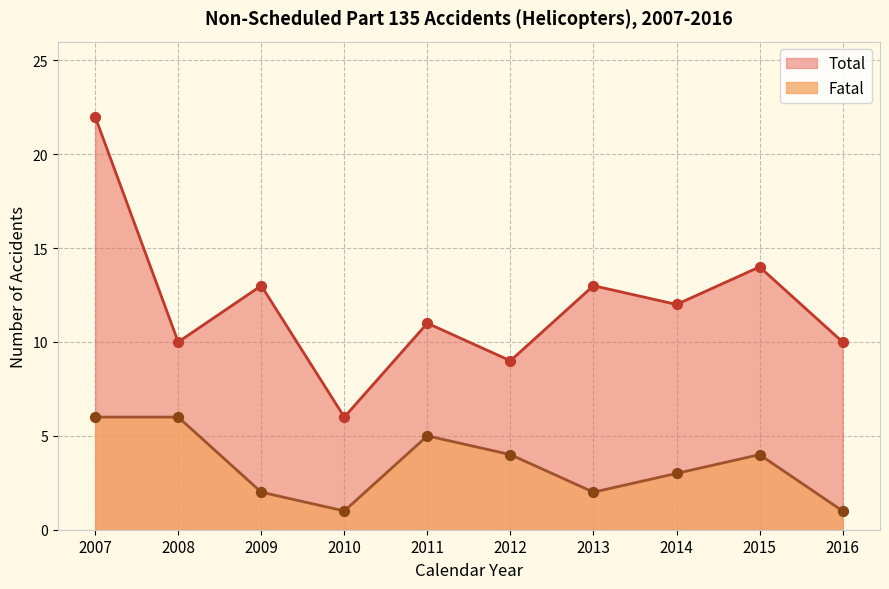

Which series reaches the maximum Y coordinate?

Total